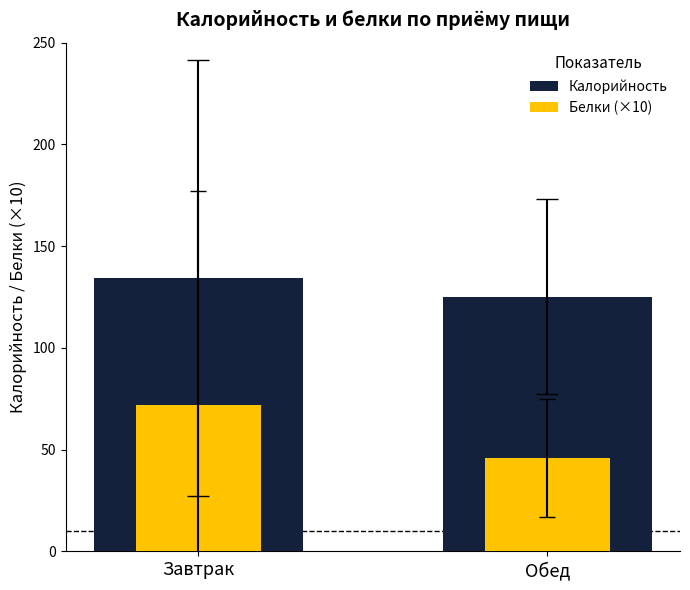

Does the chart contain stacked bars?

No